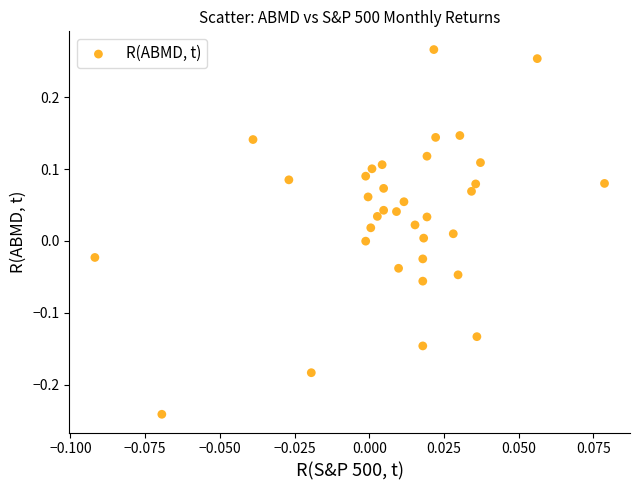

What is the range of Y values (max minus min)?

0.5